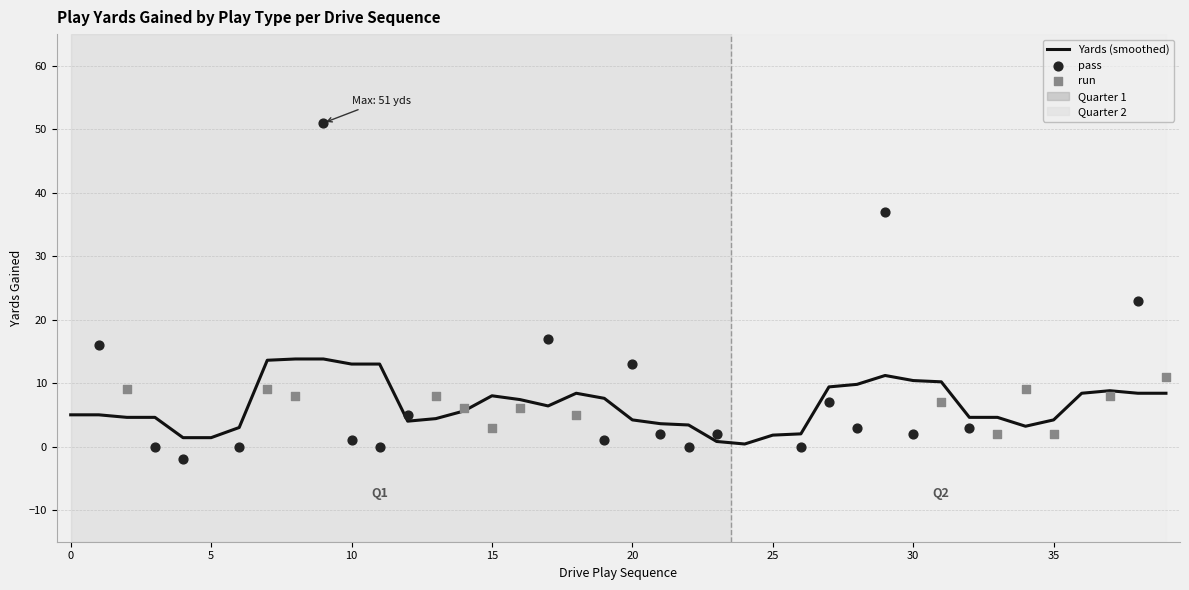

What is the total value across all series at Q1-12?

13